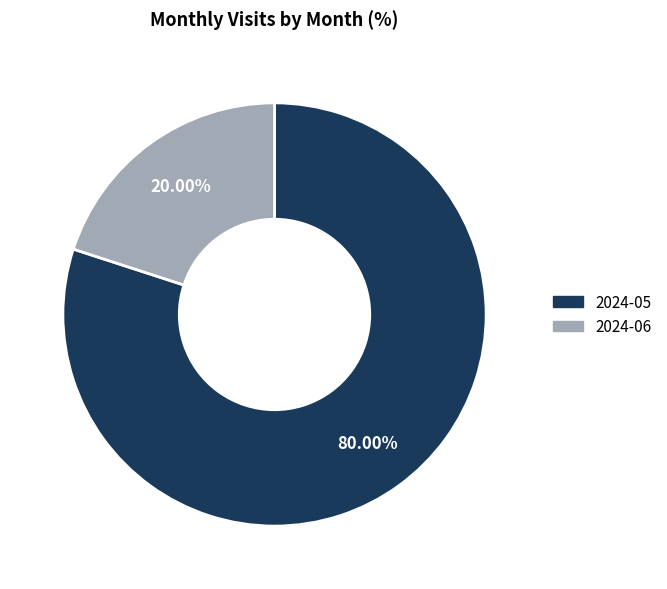

To the nearest percent, what is the difference between the 2024-05 and 2024-06 slice percentages?

60%